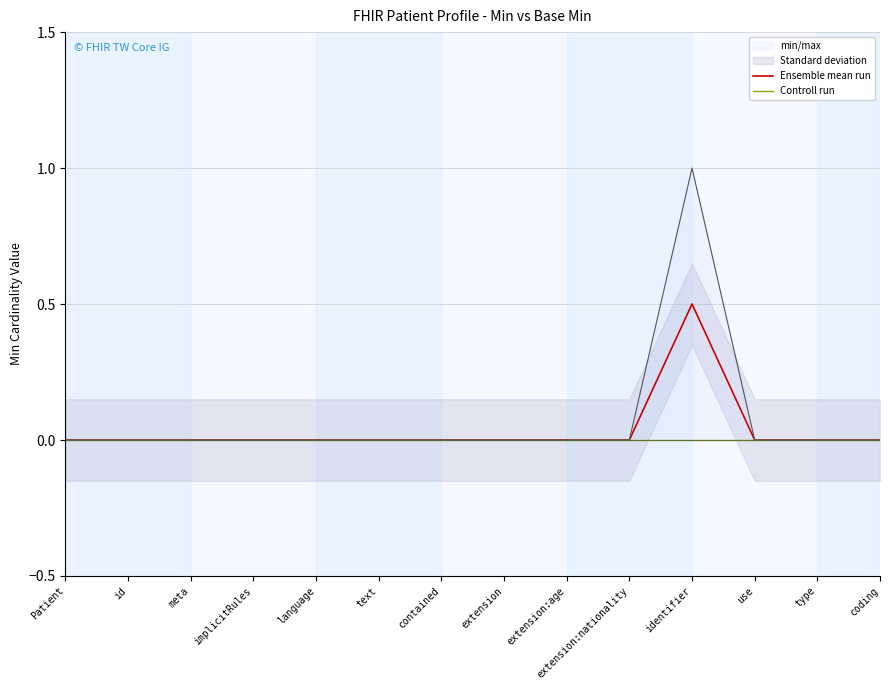

At how many categories does at least one series exceed 0?

1